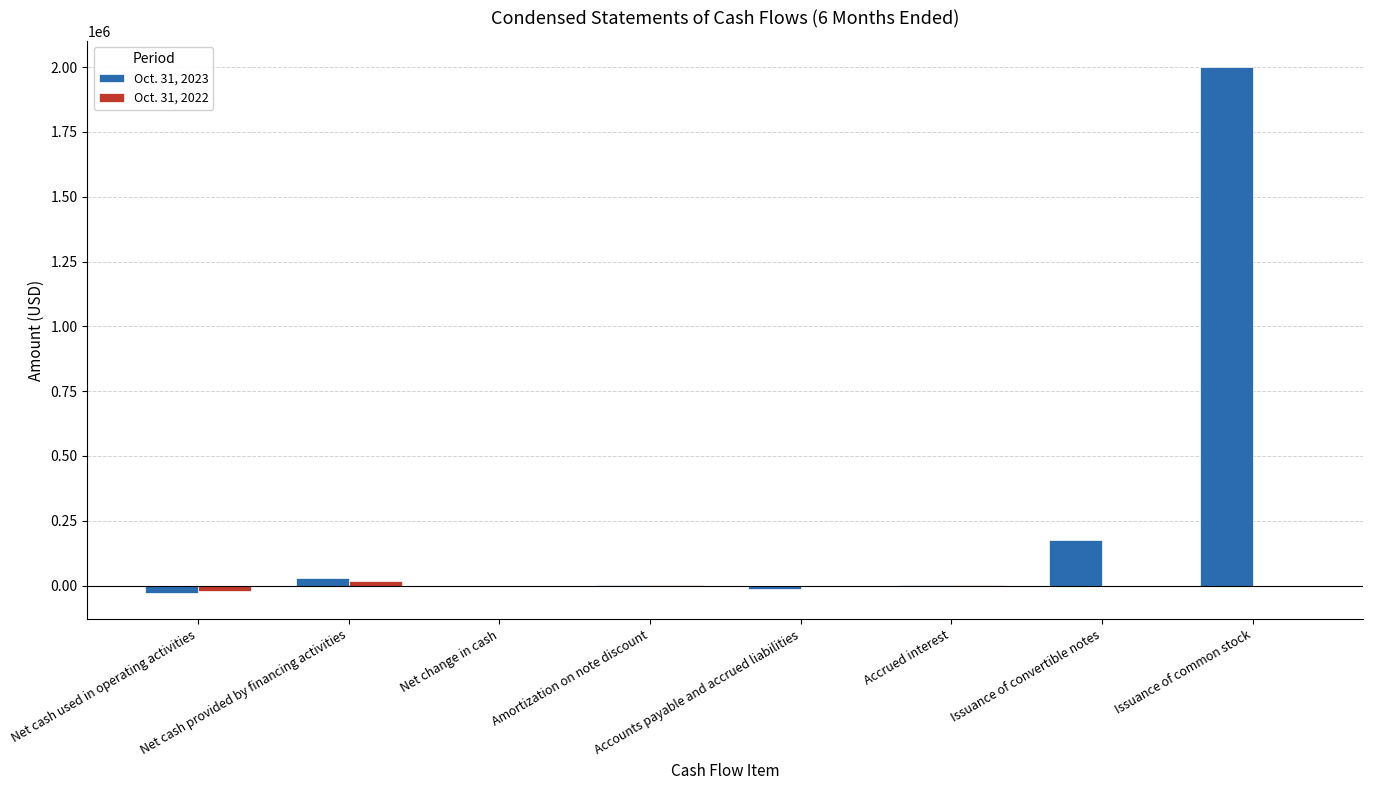

How many data points does each series have?

8